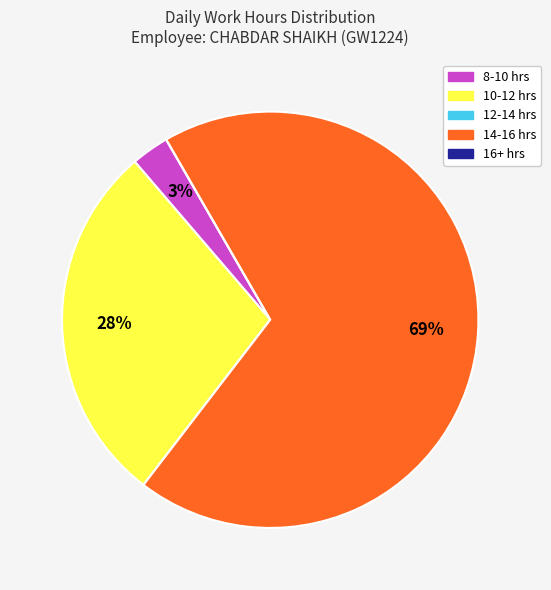

Which has a higher value, 8-10 hrs or 10-12 hrs?

10-12 hrs